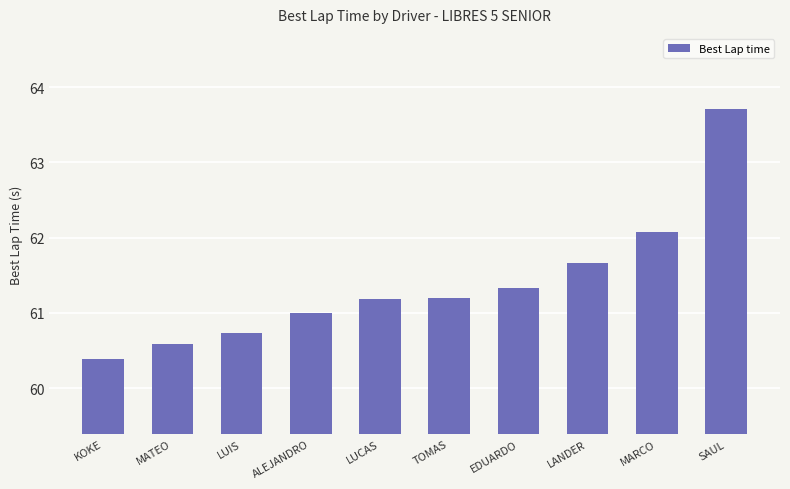

What is the value of the 5th bar from the left?

61.2